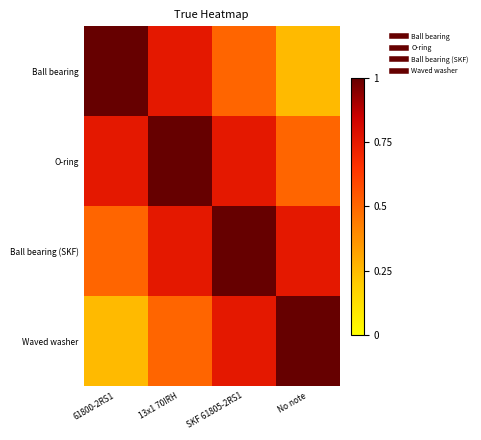

Reading left to right, list all the values displayed in this chart.

Ball bearing: 61800-2RS1=1.0	13x1 70IRH=0.8	SKF 61805-2RS1=0.5	No note=0.2
O-ring: 61800-2RS1=0.8	13x1 70IRH=1.0	SKF 61805-2RS1=0.8	No note=0.5
Ball bearing (SKF): 61800-2RS1=0.5	13x1 70IRH=0.8	SKF 61805-2RS1=1.0	No note=0.8
Waved washer: 61800-2RS1=0.2	13x1 70IRH=0.5	SKF 61805-2RS1=0.8	No note=1.0